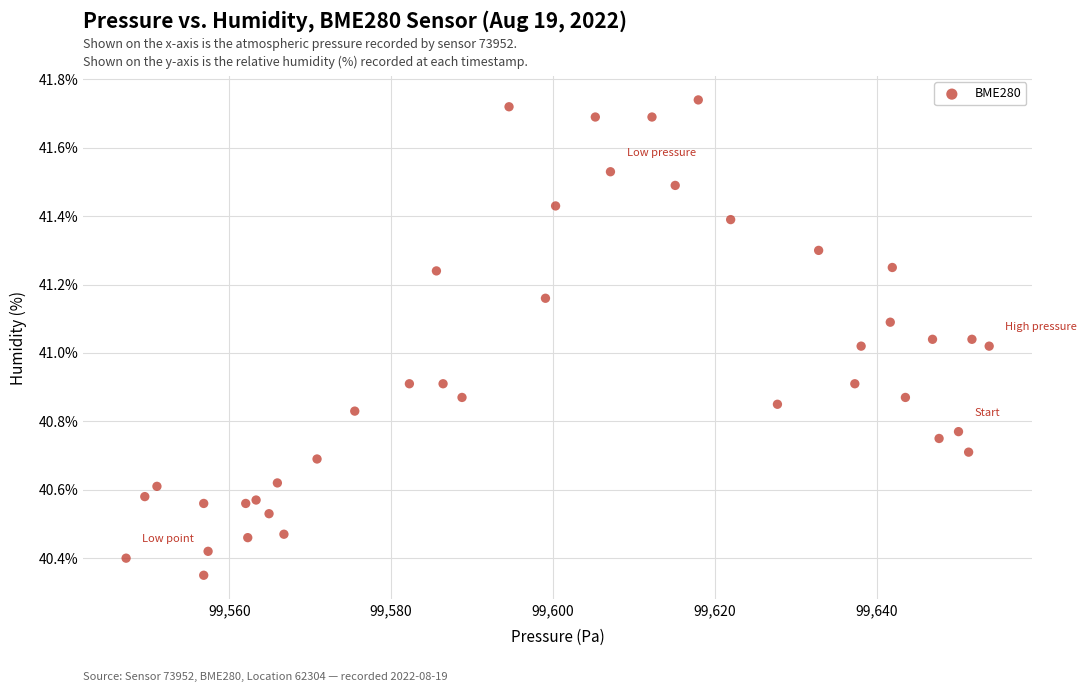

What is the range of Y values (max minus min)?

1.4